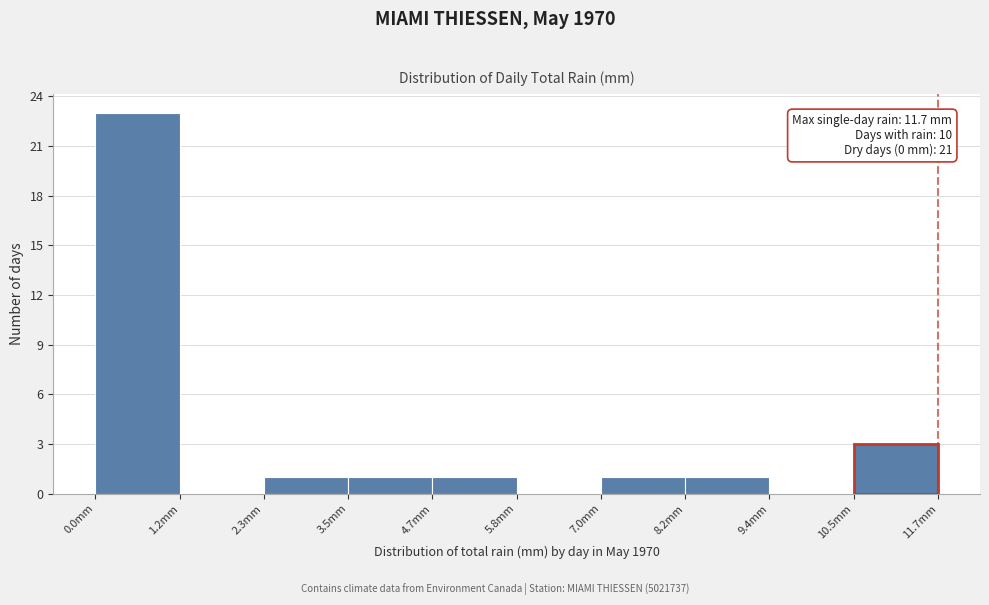

Which range on the x-axis has the tallest bar?

0.0 to 1.2